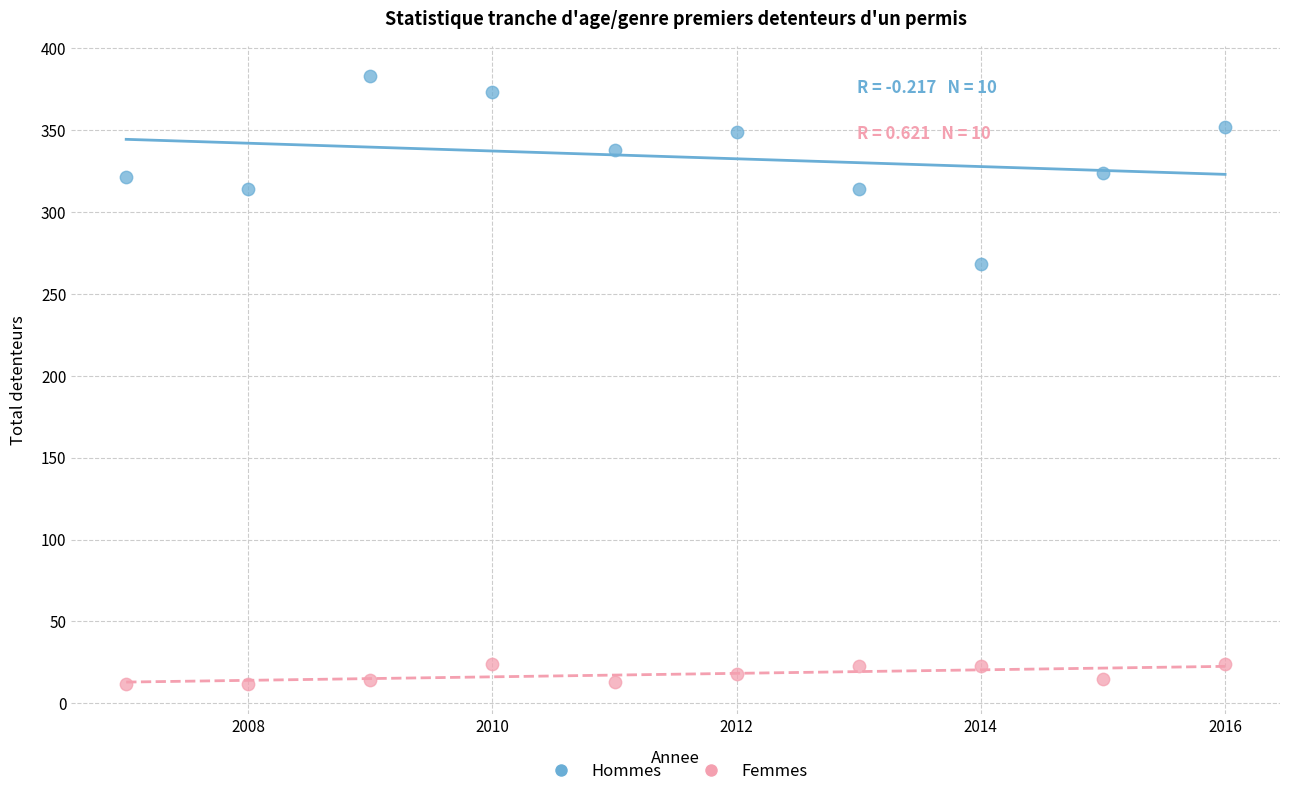

Which series has the widest spread of Y values?

Hommes